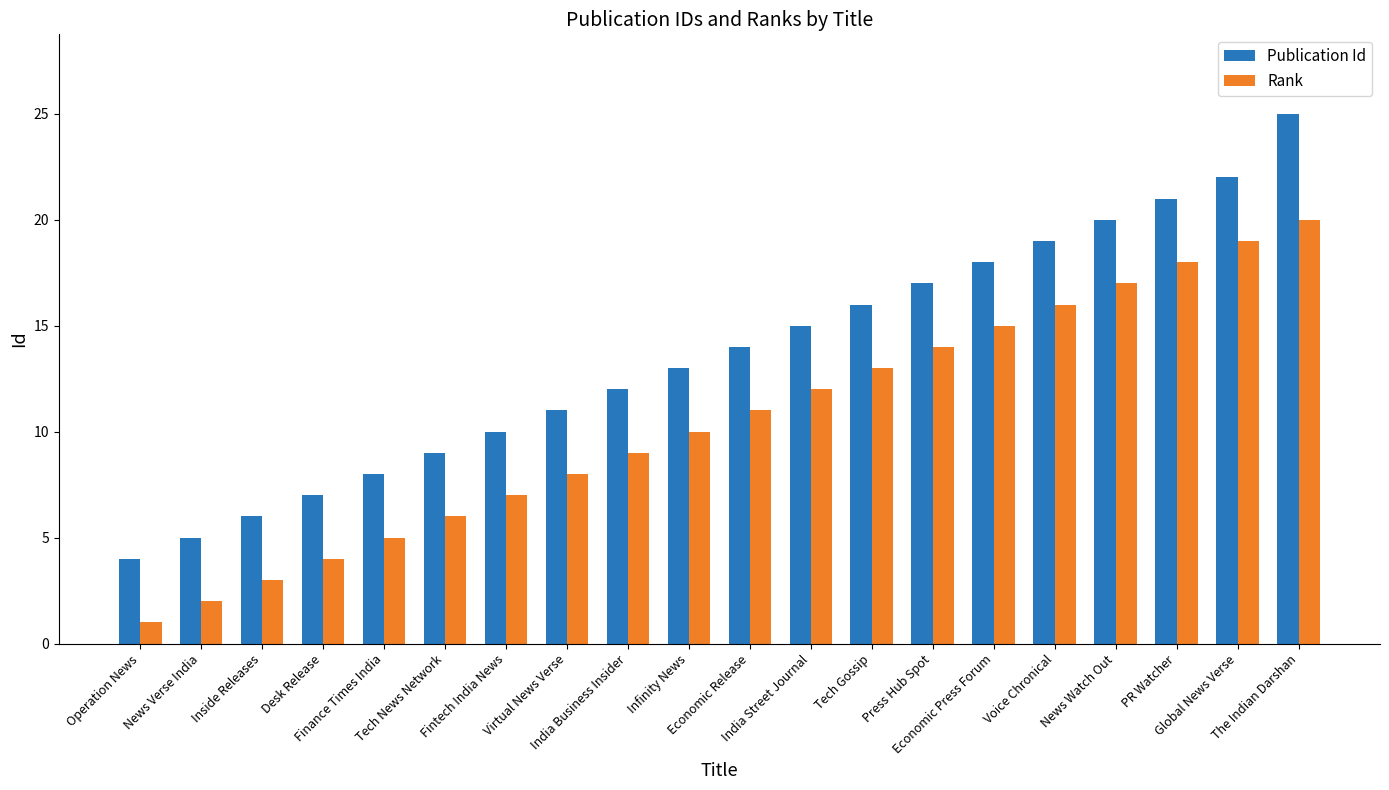

At which category does the chart reach its peak across all series?

The Indian Darshan